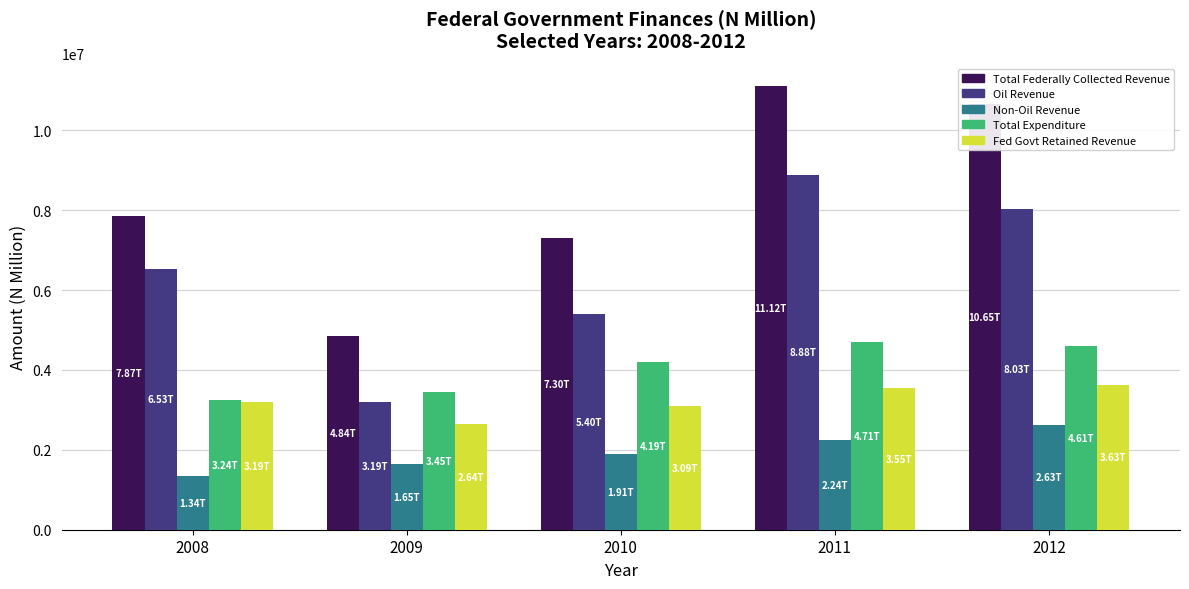

What is the approximate value of Total Federally Collected Revenue at 2008?

7866590.4